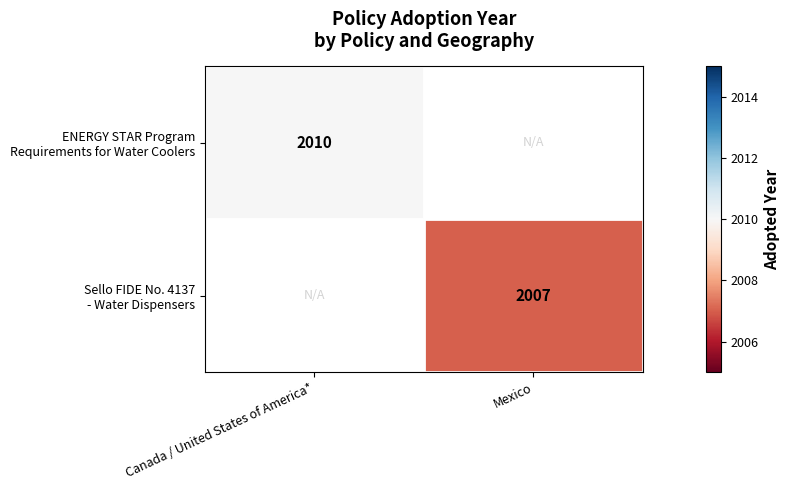

Count the number of categories in the chart.

2